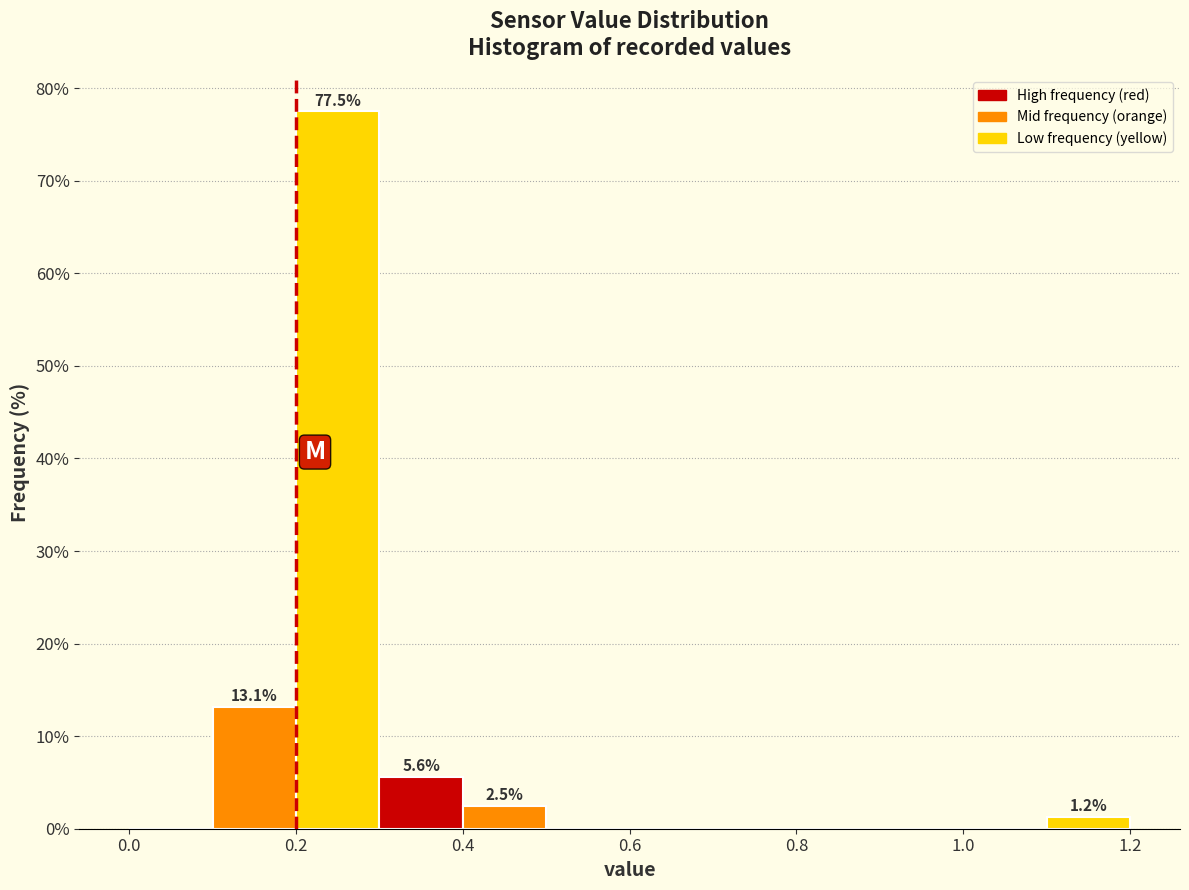

Which range on the x-axis has the tallest bar?

0.2 to 0.3